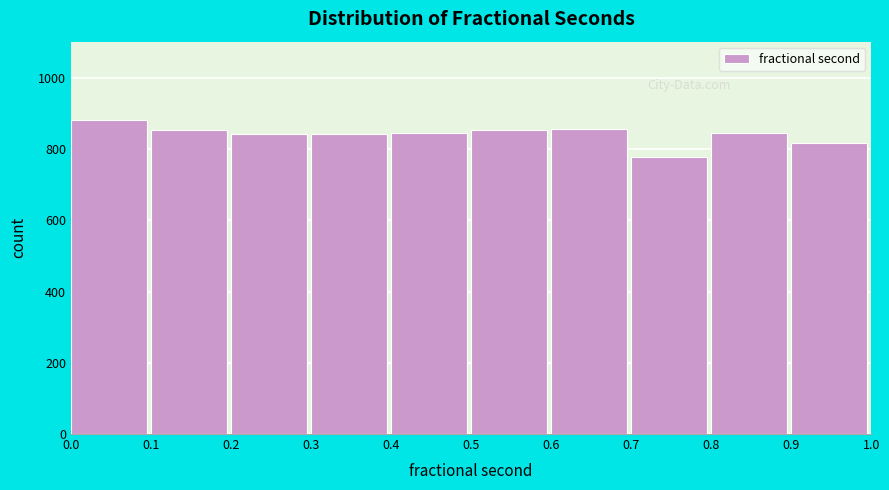

Which range on the x-axis has the tallest bar?

0.0 to 0.1